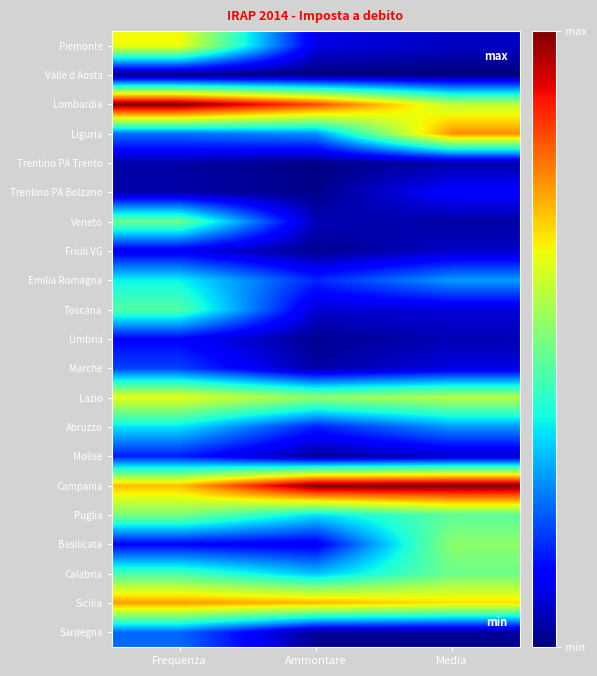

Reading left to right, transcribe all the data shown in this chart.

Piemonte: Frequenza=0.6	Ammontare=0.1	Media=0.1
Valle d Aosta: Frequenza=0.0	Ammontare=0.0	Media=0.0
Lombardia: Frequenza=1.0	Ammontare=0.8	Media=0.6
Liguria: Frequenza=0.2	Ammontare=0.3	Media=0.8
Trentino PA Trento: Frequenza=0.0	Ammontare=0.0	Media=0.0
Trentino PA Bolzano: Frequenza=0.0	Ammontare=0.0	Media=0.1
Veneto: Frequenza=0.5	Ammontare=0.0	Media=0.0
Friuli VG: Frequenza=0.1	Ammontare=0.0	Media=0.1
Emilia Romagna: Frequenza=0.4	Ammontare=0.2	Media=0.3
Toscana: Frequenza=0.4	Ammontare=0.1	Media=0.1
Umbria: Frequenza=0.1	Ammontare=0.0	Media=0.0
Marche: Frequenza=0.2	Ammontare=0.0	Media=0.1
Lazio: Frequenza=0.6	Ammontare=0.5	Media=0.6
Abruzzo: Frequenza=0.3	Ammontare=0.2	Media=0.3
Molise: Frequenza=0.2	Ammontare=0.0	Media=0.1
Campania: Frequenza=0.7	Ammontare=1.0	Media=1.0
Puglia: Frequenza=0.5	Ammontare=0.3	Media=0.5
Basilicata: Frequenza=0.1	Ammontare=0.1	Media=0.5
Calabria: Frequenza=0.4	Ammontare=0.3	Media=0.5
Sicilia: Frequenza=0.7	Ammontare=0.7	Media=0.7
Sardegna: Frequenza=0.2	Ammontare=0.0	Media=0.0